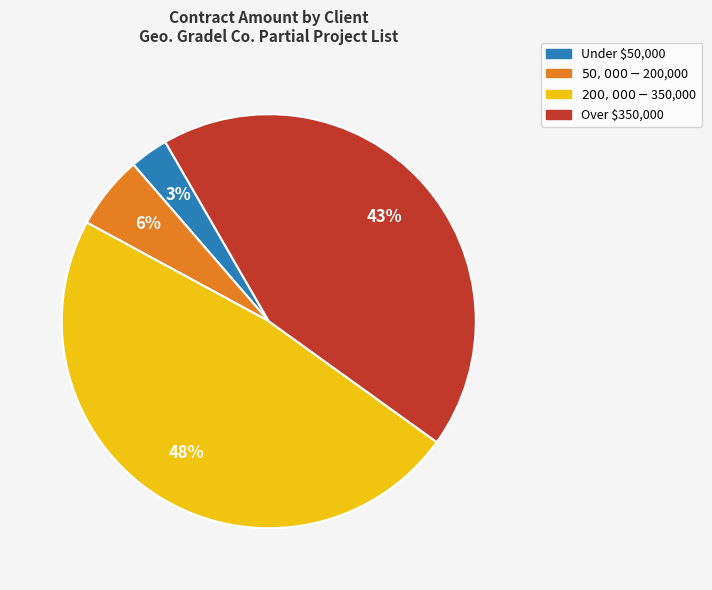

Is there any slice that represents more than half of the pie?

No